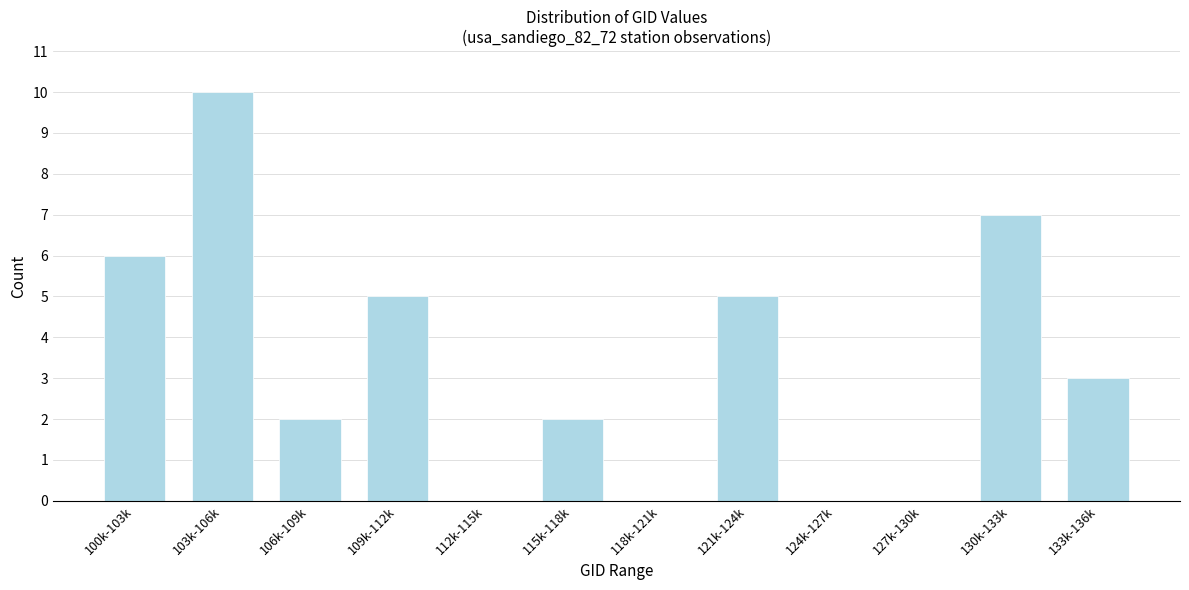

Reading left to right, extract all data points from this chart.

100k-103k=6	103k-106k=10	106k-109k=2	109k-112k=5	112k-115k=0	115k-118k=2	118k-121k=0	121k-124k=5	124k-127k=0	127k-130k=0	130k-133k=7	133k-136k=3